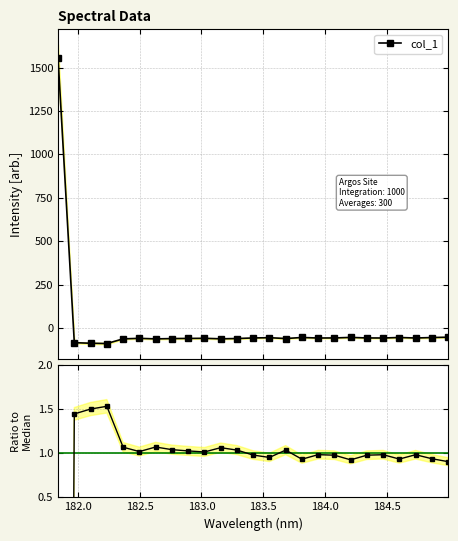

What is the minimum value for col_1?

-89.0